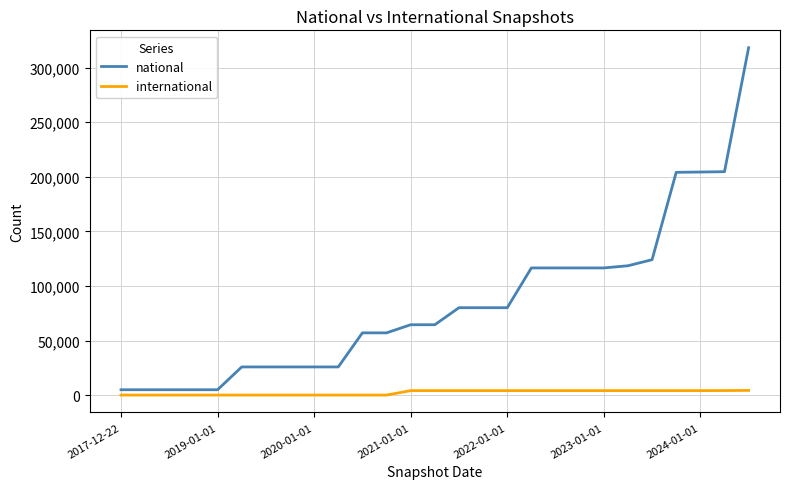

Which series has the largest total across all categories?

national